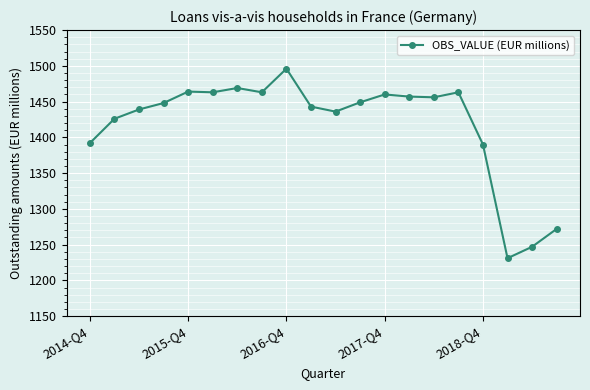

What is the value of the 1st point from the left?

1392